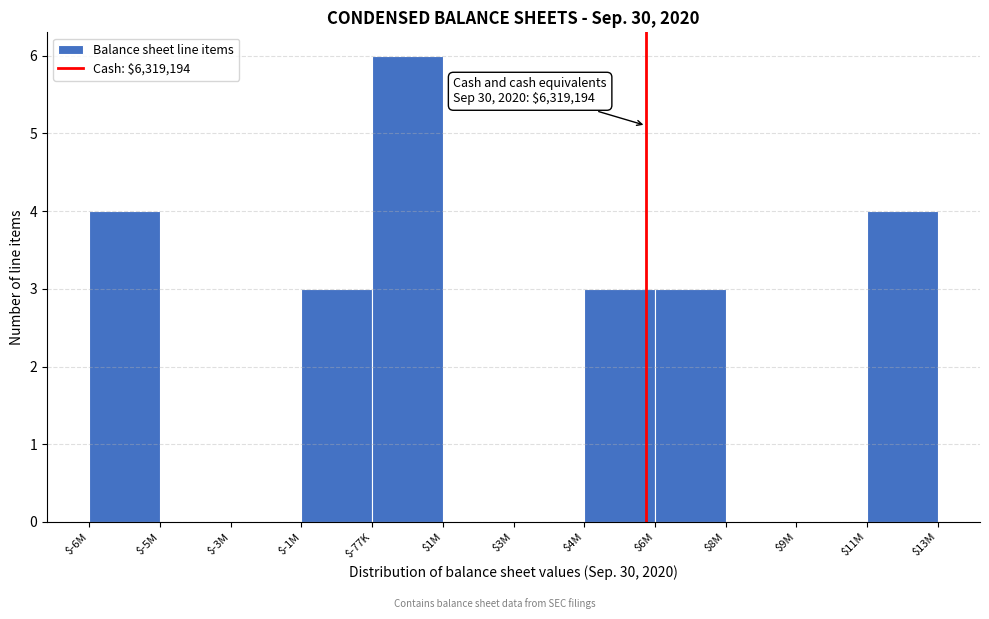

Is it true that the value at $6M is 3?

True